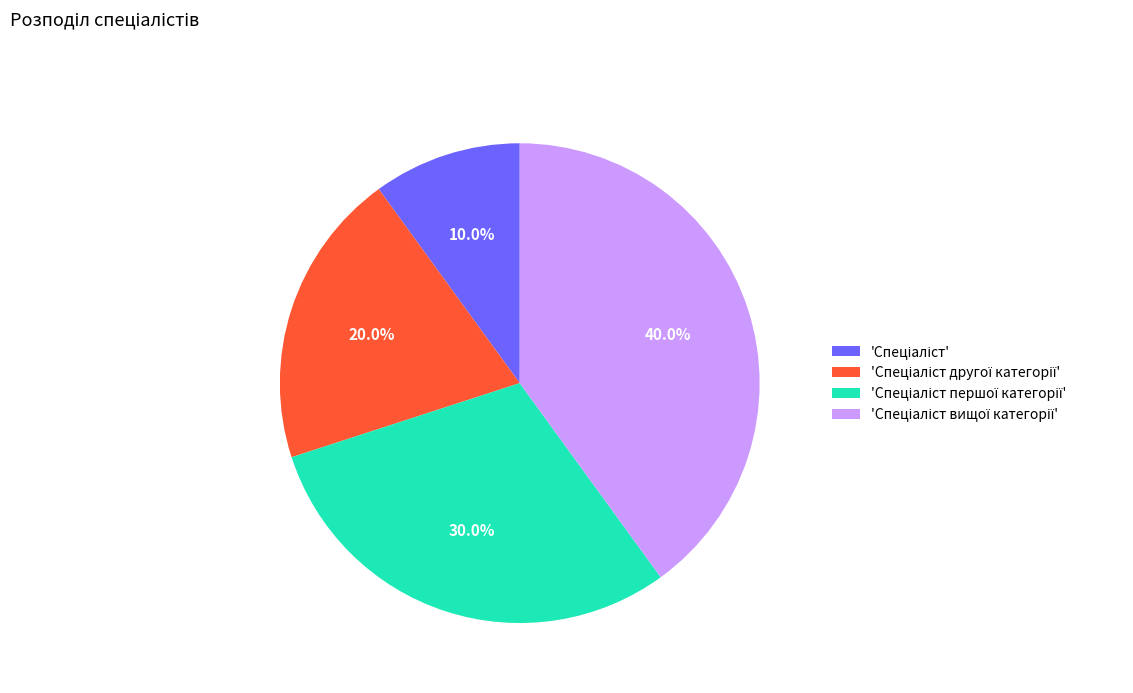

Is there a majority slice in this chart?

No